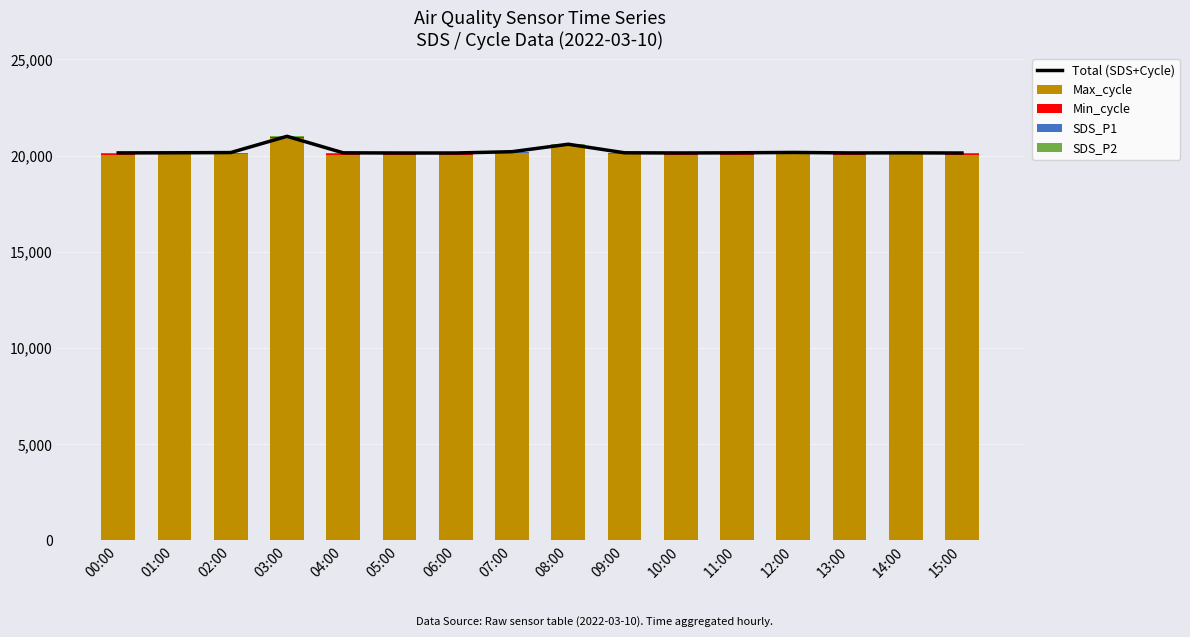

The Total (SDS+Cycle) series shows 11607.4 at 10:00. True or false?

False